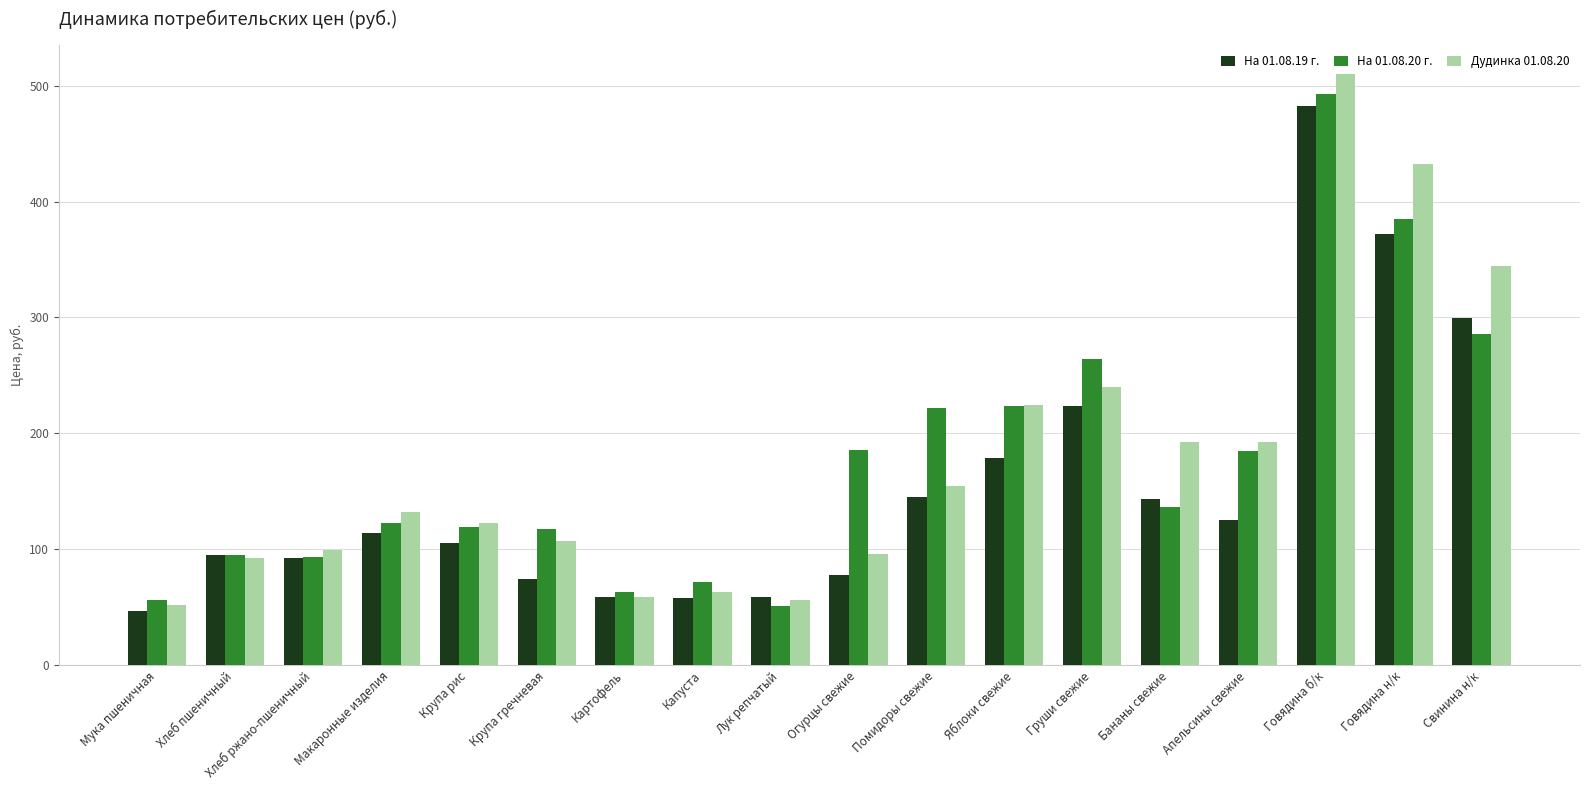

What is the value of the На 01.08.19 г. bar at the 18th from the left?

299.9